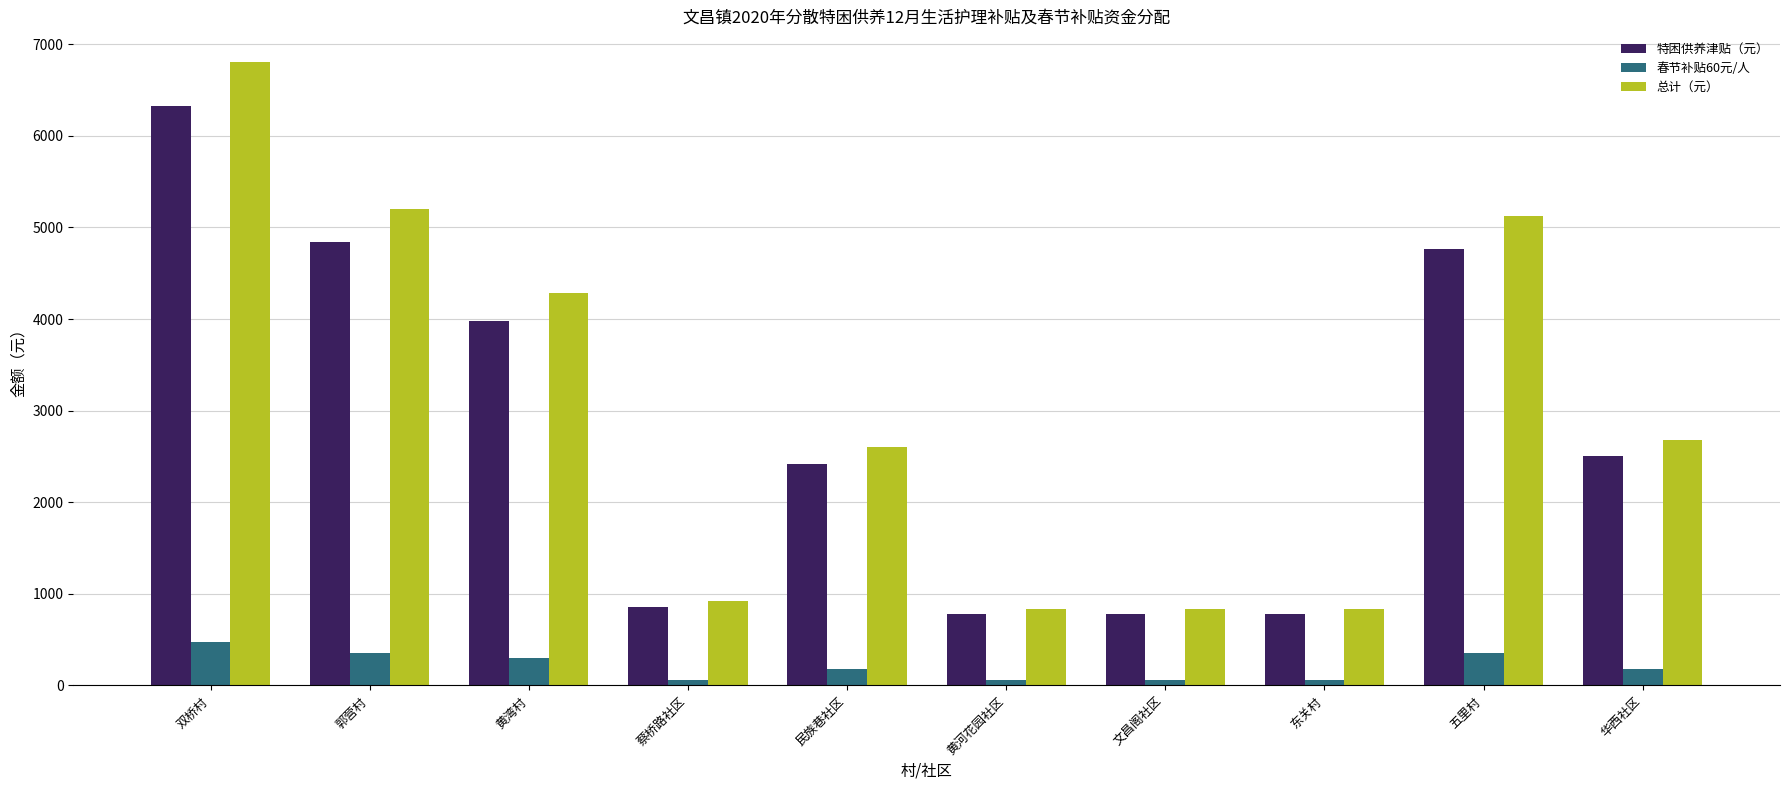

What is the label of the 5th bar from the left?

民族巷社区